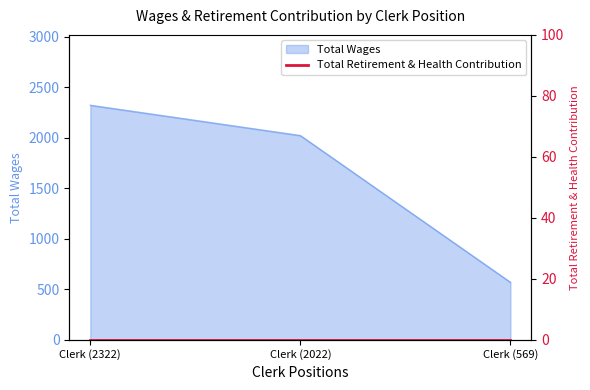

How many lines are shown in the chart?

1